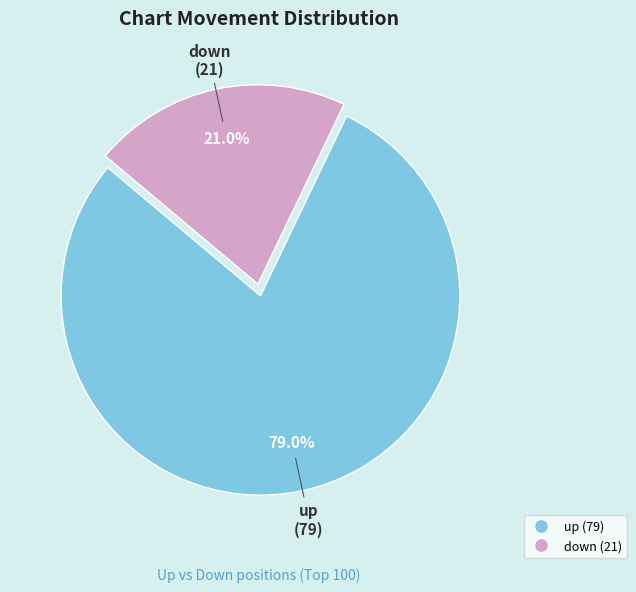

Which slice is the largest?

up